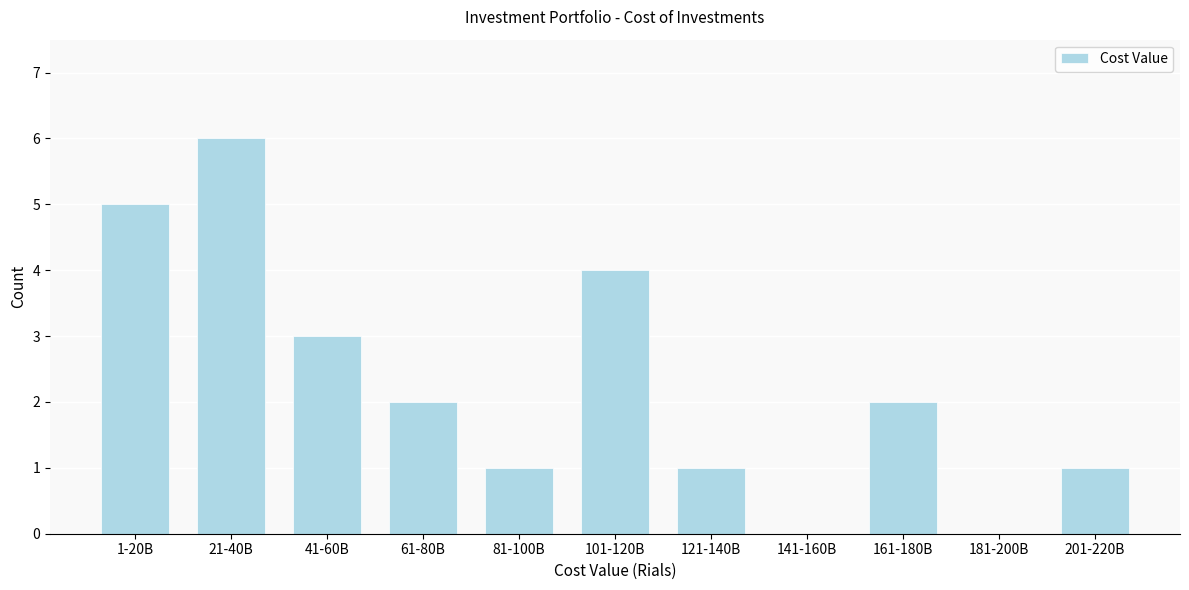

Reading left to right, extract all data points from this chart.

1-20B=5	21-40B=6	41-60B=3	61-80B=2	81-100B=1	101-120B=4	121-140B=1	141-160B=0	161-180B=2	181-200B=0	201-220B=1